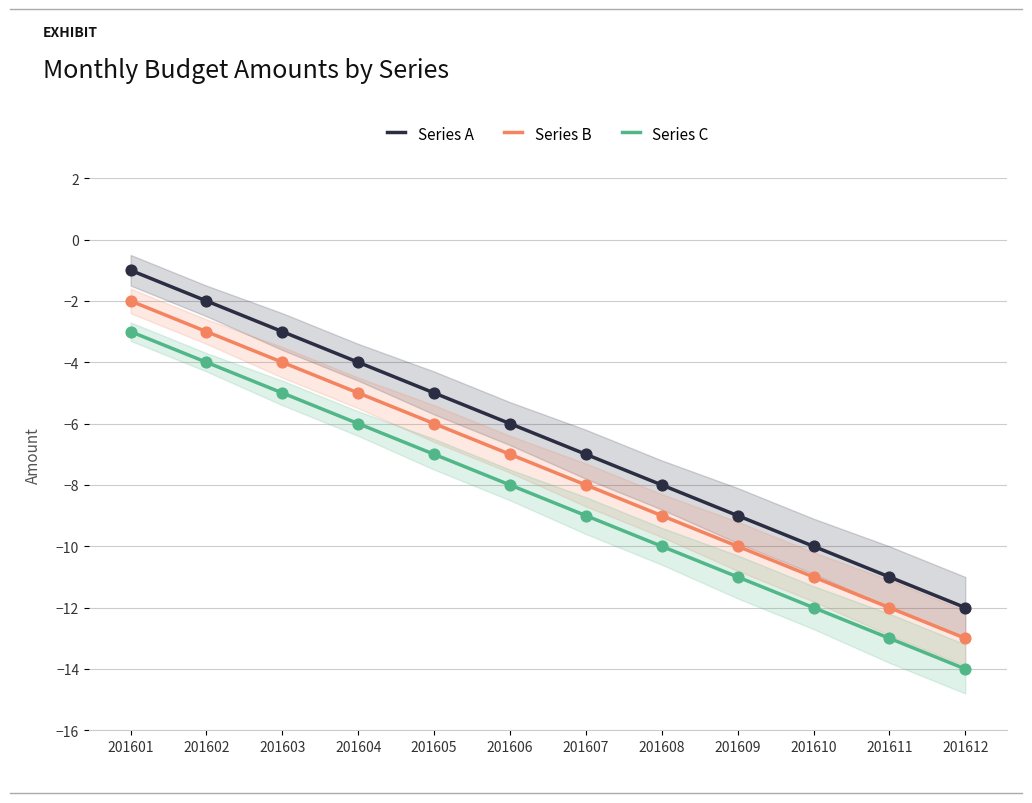

Is the value of Series C at 201608 greater than the value of Series A at 201611?

Yes